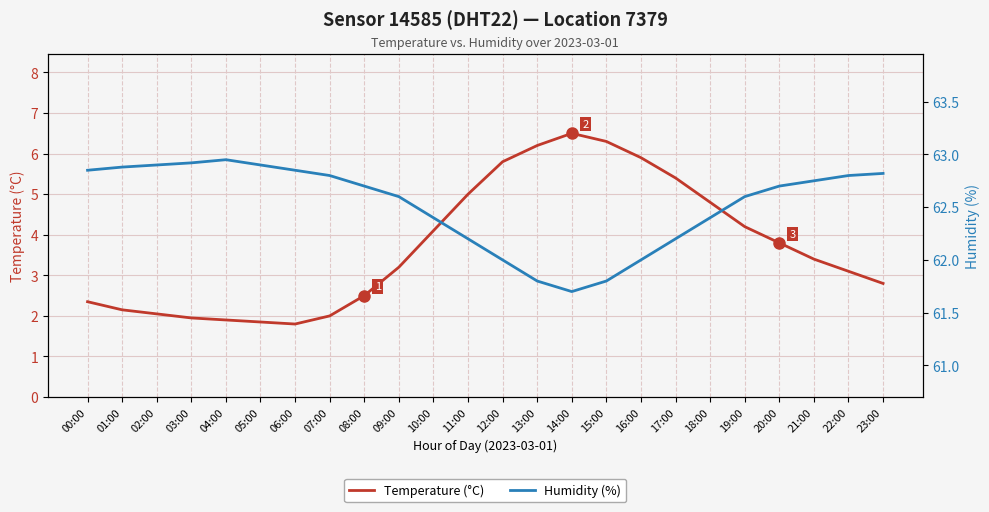

How many interior local valleys does the Humidity (%) series have?

1